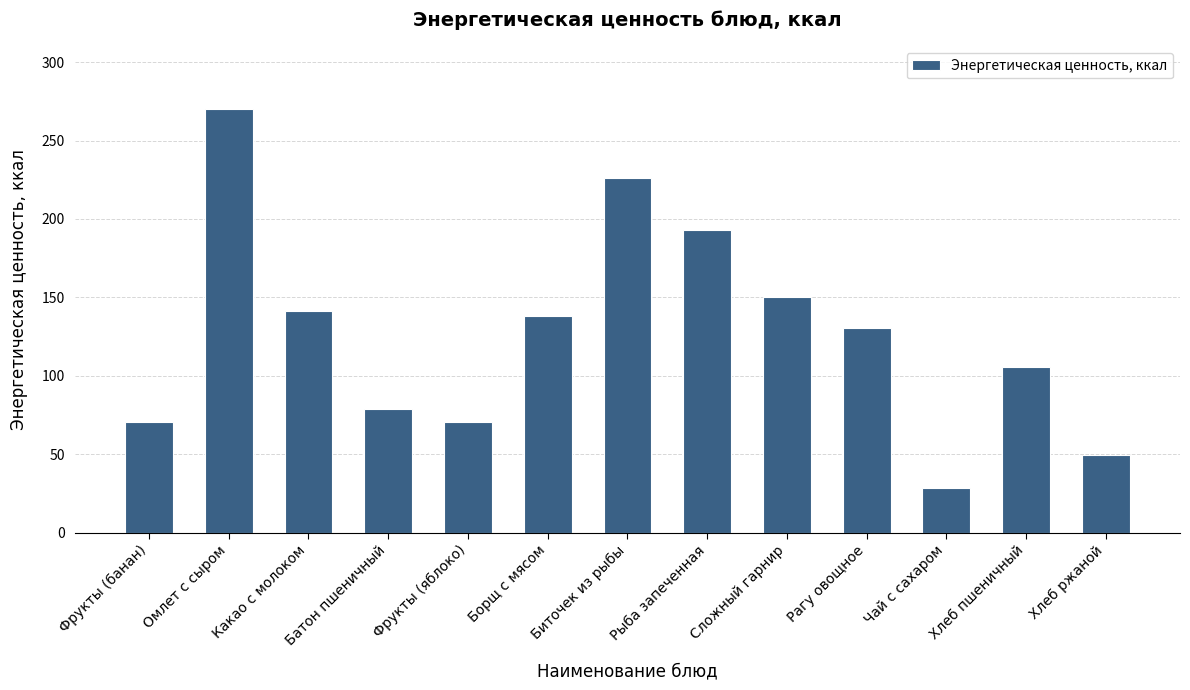

What is the greatest value displayed?

270.3